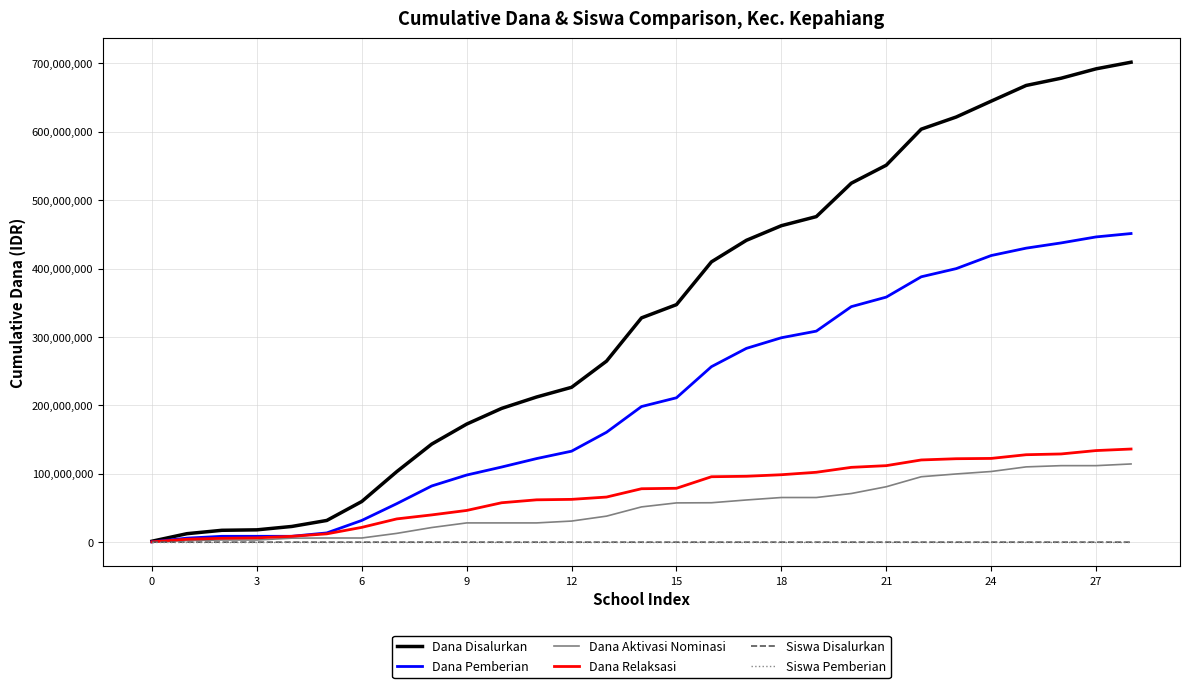

Which series has the widest spread of values?

Dana Disalurkan